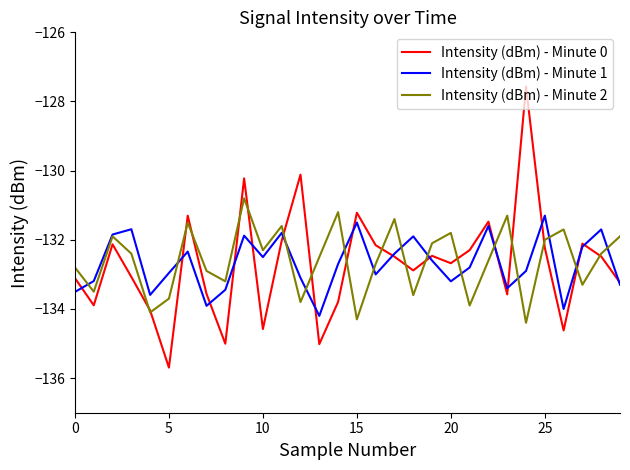

Which series has the largest range (max minus min)?

Intensity (dBm) - Minute 0